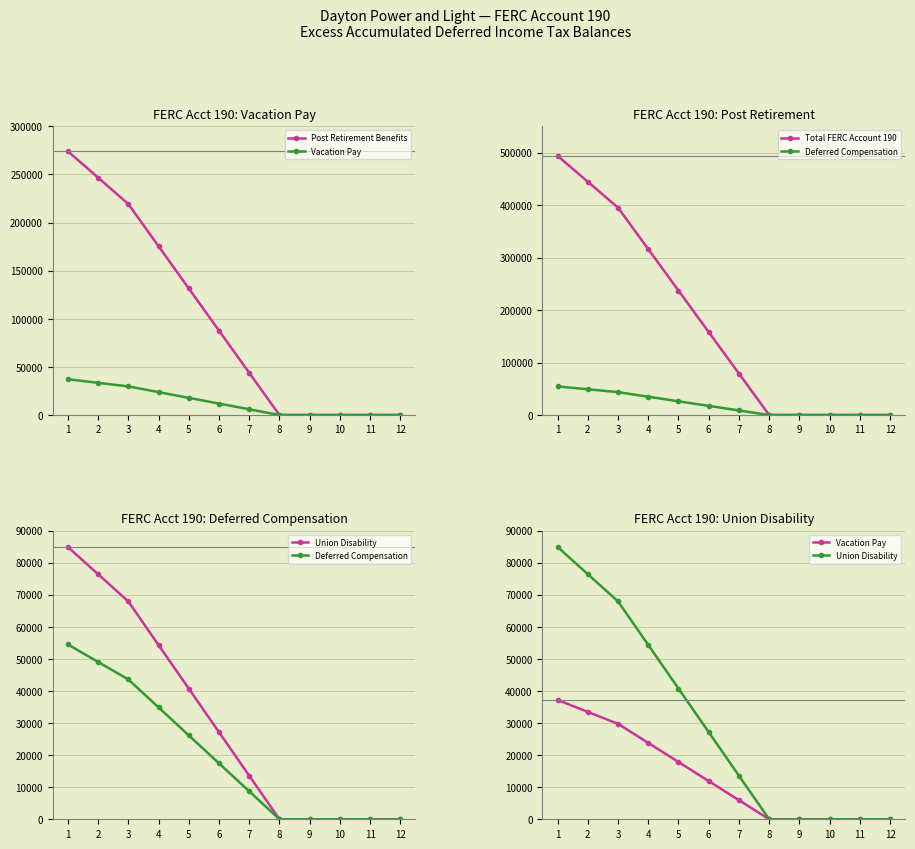

What is the average value of the Deferred Compensation series?

19526.2